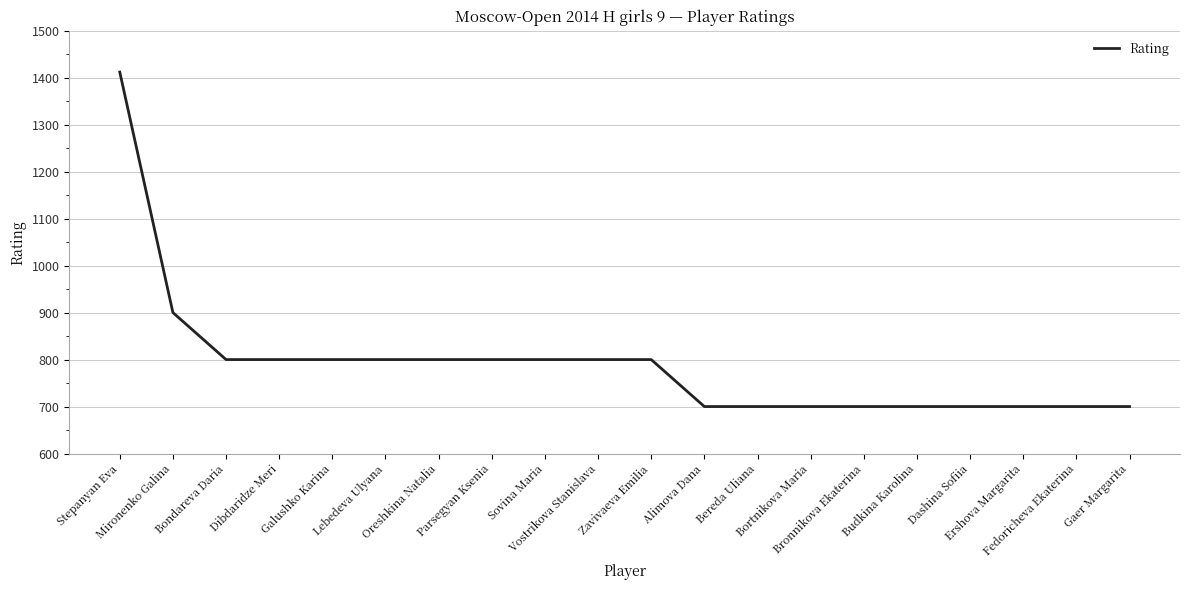

Reading left to right, transcribe all the data shown in this chart.

Stepanyan Eva=1412	Mironenko Galina=900	Bondareva Daria=800	Dibdaridze Meri=800	Galushko Karina=800	Lebedeva Ulyana=800	Oreshkina Natalia=800	Parsegyan Ksenia=800	Sovina Maria=800	Vostrikova Stanislava=800	Zavivaeva Emilia=800	Alimova Dana=700	Bereda Uliana=700	Bortnikova Maria=700	Bronnikova Ekaterina=700	Budkina Karolina=700	Dashina Sofiia=700	Ershova Margarita=700	Fedoricheva Ekaterina=700	Gaer Margarita=700